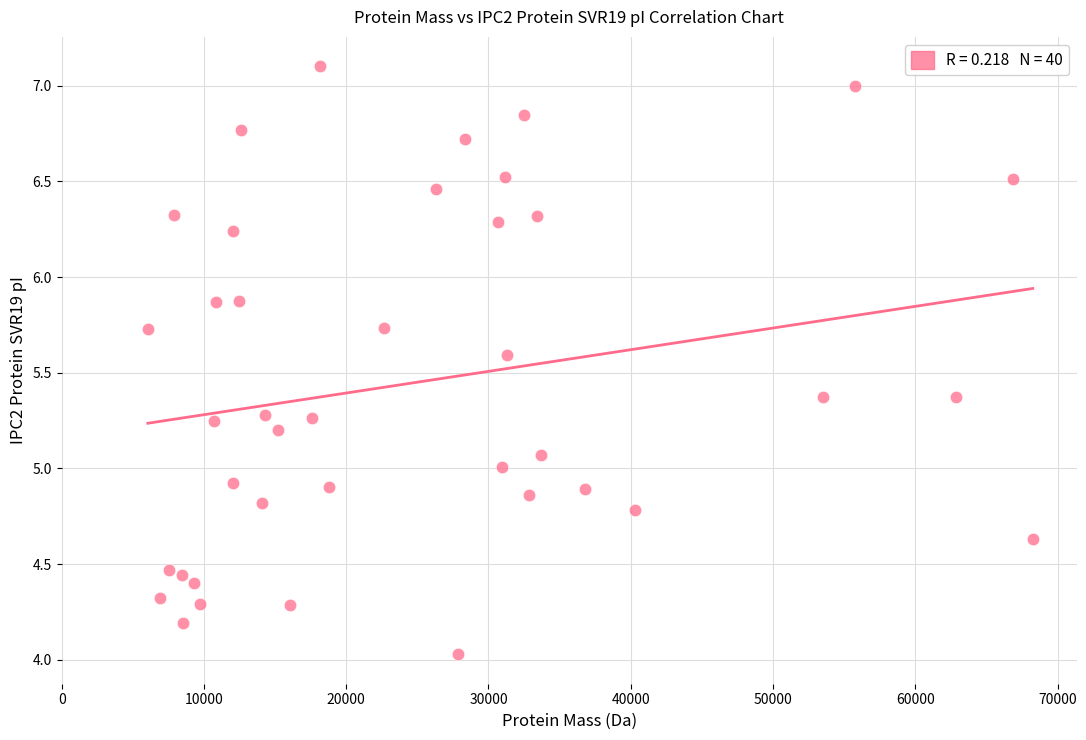

What is the range of X values (max minus min)?

62193.5